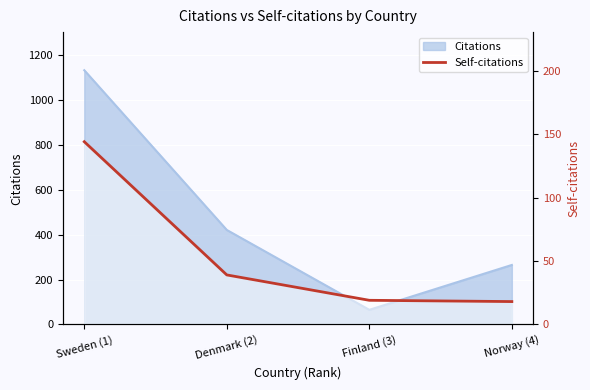

True or false: the data shows 219 at Sweden (1).

False